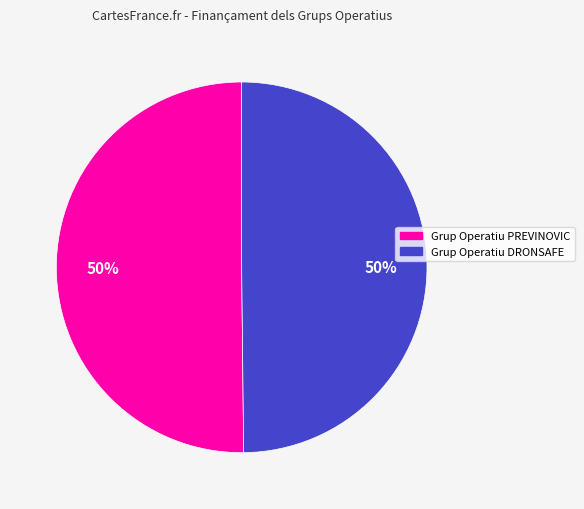

What is the ratio of the value at Grup Operatiu PREVINOVIC to the value at Grup Operatiu DRONSAFE?

1.0